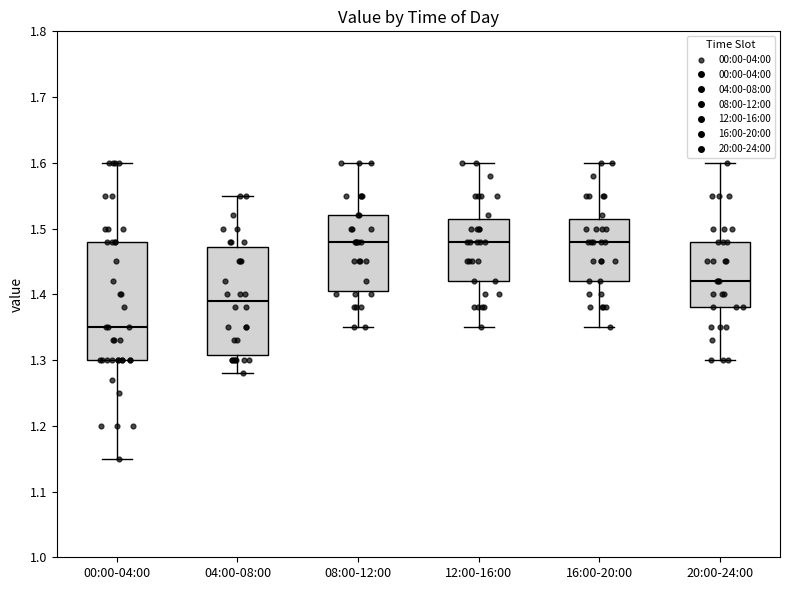

Reading left to right, read every box against the y-axis: the position of its median line, the range the box covers, and the ends of its whiskers. The values are not printed on the chart, so give them approximately, as read against the axis.

00:00-04:00: median 1.35, box 1.30 to 1.48, whiskers 1.15 to 1.60
04:00-08:00: median 1.39, box 1.31 to 1.47, whiskers 1.28 to 1.55
08:00-12:00: median 1.48, box 1.41 to 1.52, whiskers 1.35 to 1.60
12:00-16:00: median 1.48, box 1.42 to 1.52, whiskers 1.35 to 1.60
16:00-20:00: median 1.48, box 1.42 to 1.52, whiskers 1.35 to 1.60
20:00-24:00: median 1.42, box 1.38 to 1.48, whiskers 1.30 to 1.60